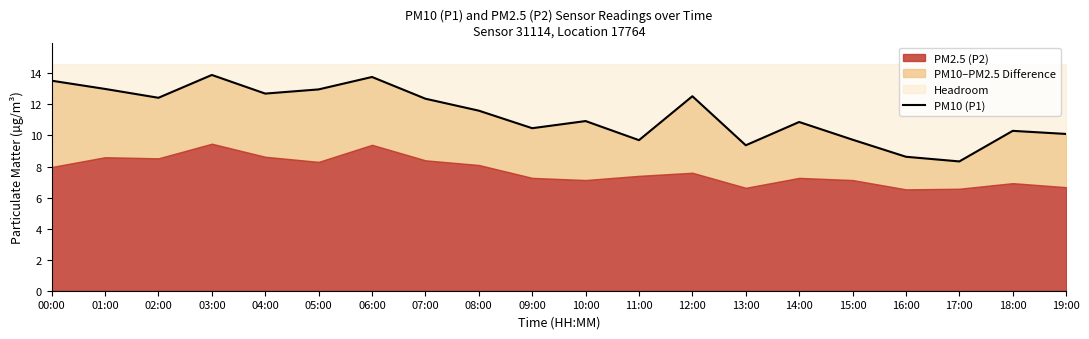

What is the approximate value at 07:00?

12.4